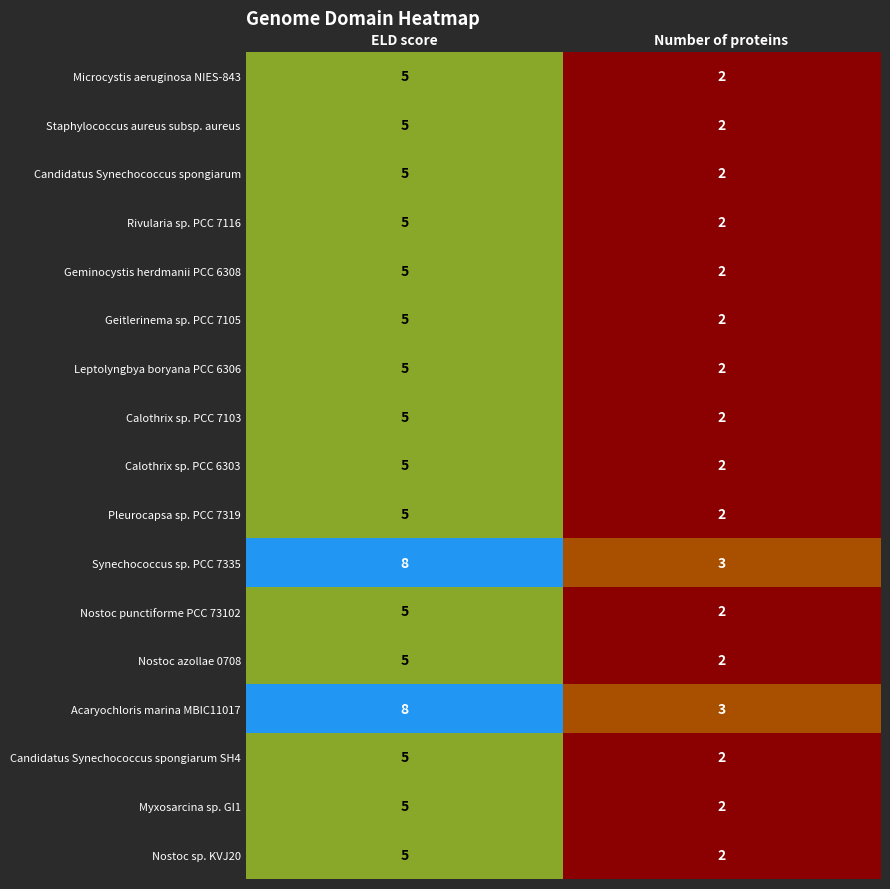

What is the spread (max minus min) of values at ELD score?

3